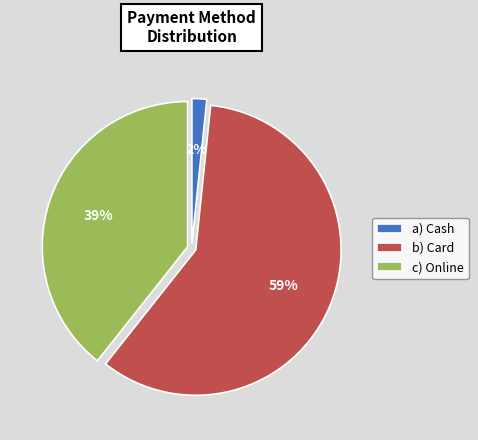

Does a) Cash account for over 50% of the chart?

No